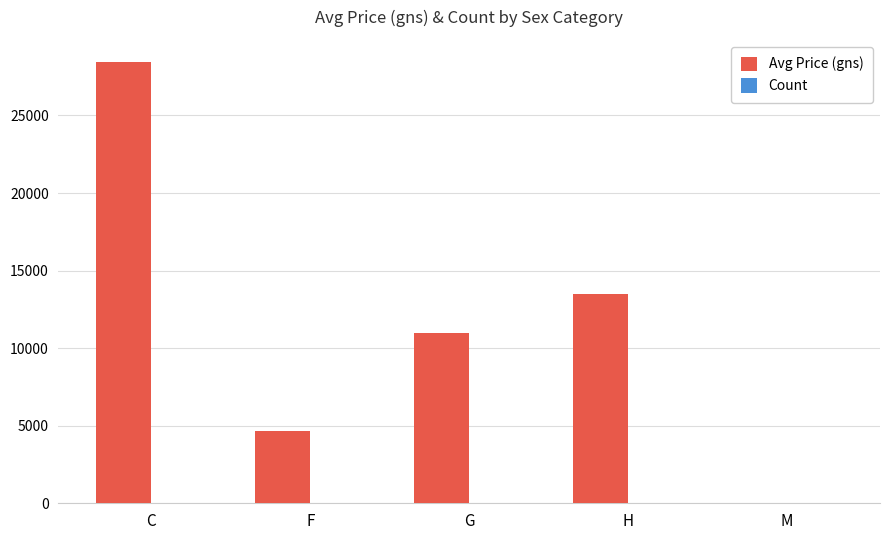

What is the greatest value displayed?

28450